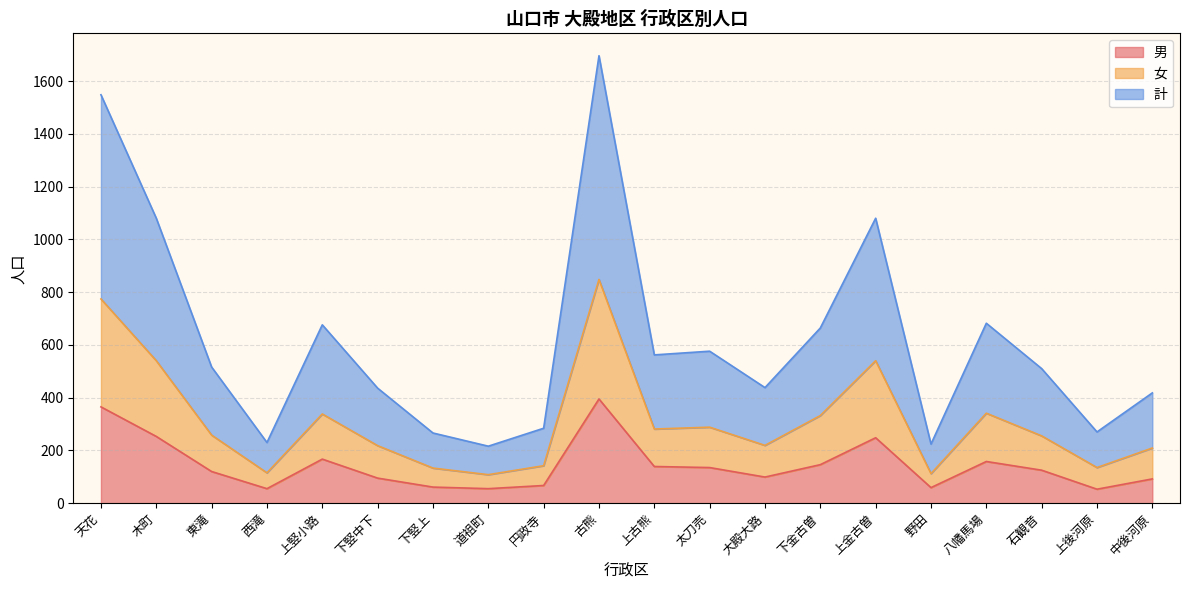

At how many categories does at least one series exceed 1432?

2